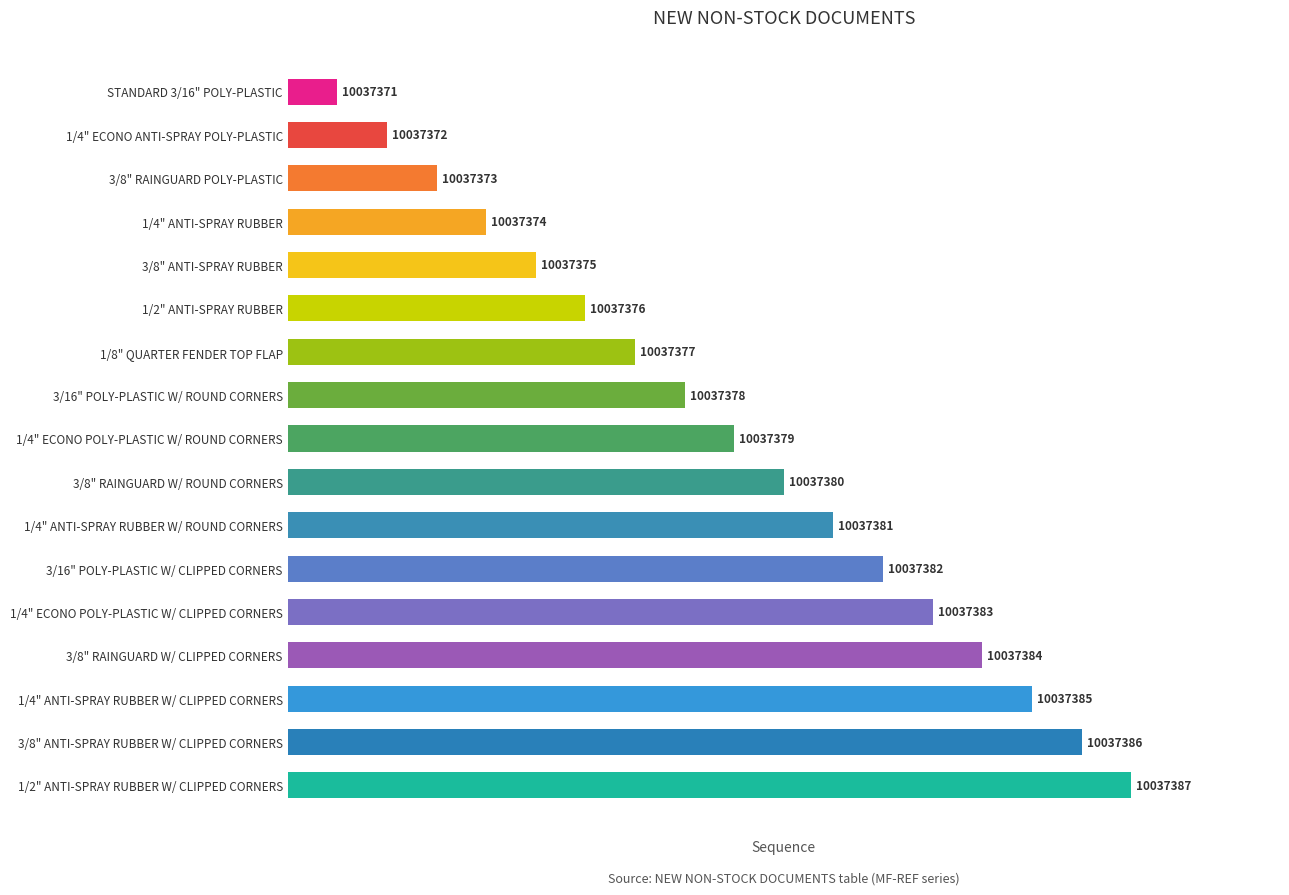

How many bars are there in total?

17